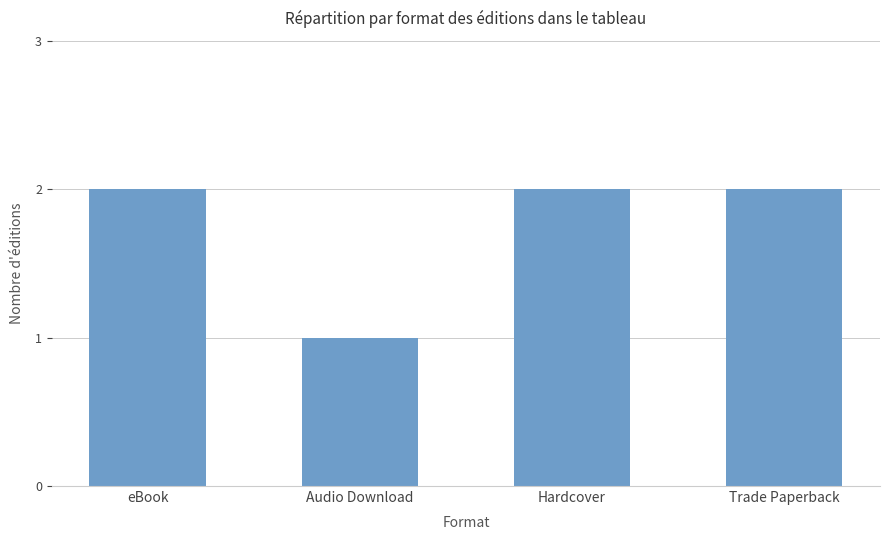

Is it true that the value at Hardcover is 2?

True